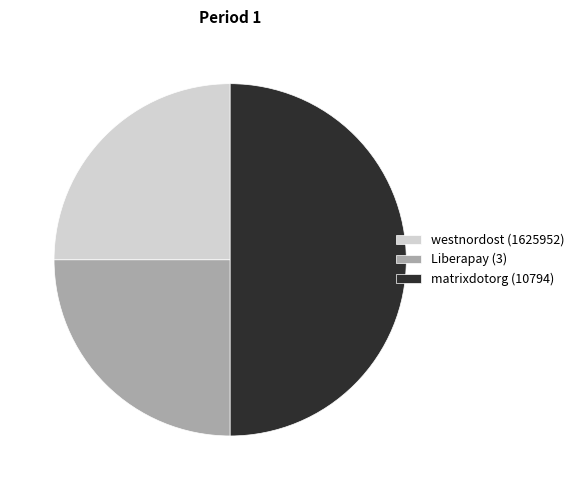

Is Liberapay (3) the majority of the pie?

No